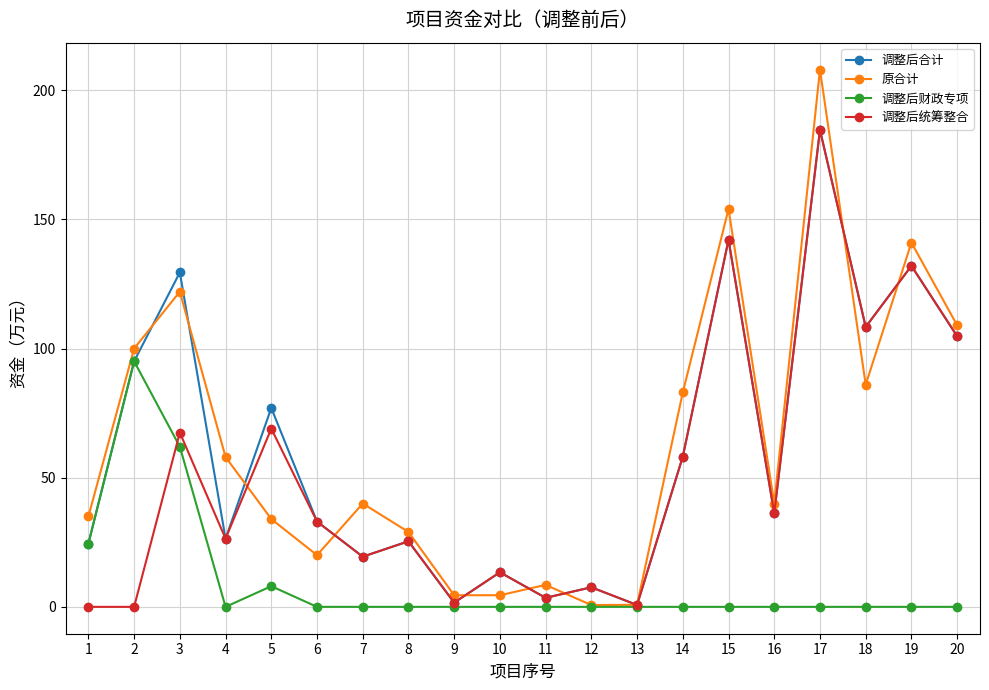

At which category is the sum across all series the highest?

17